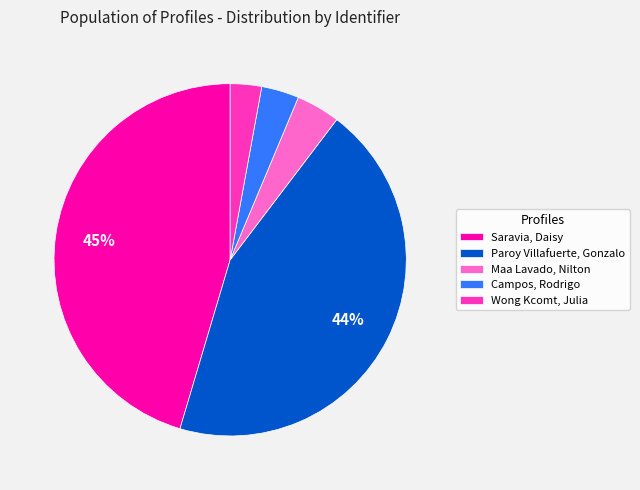

Is there any slice that represents more than half of the pie?

No